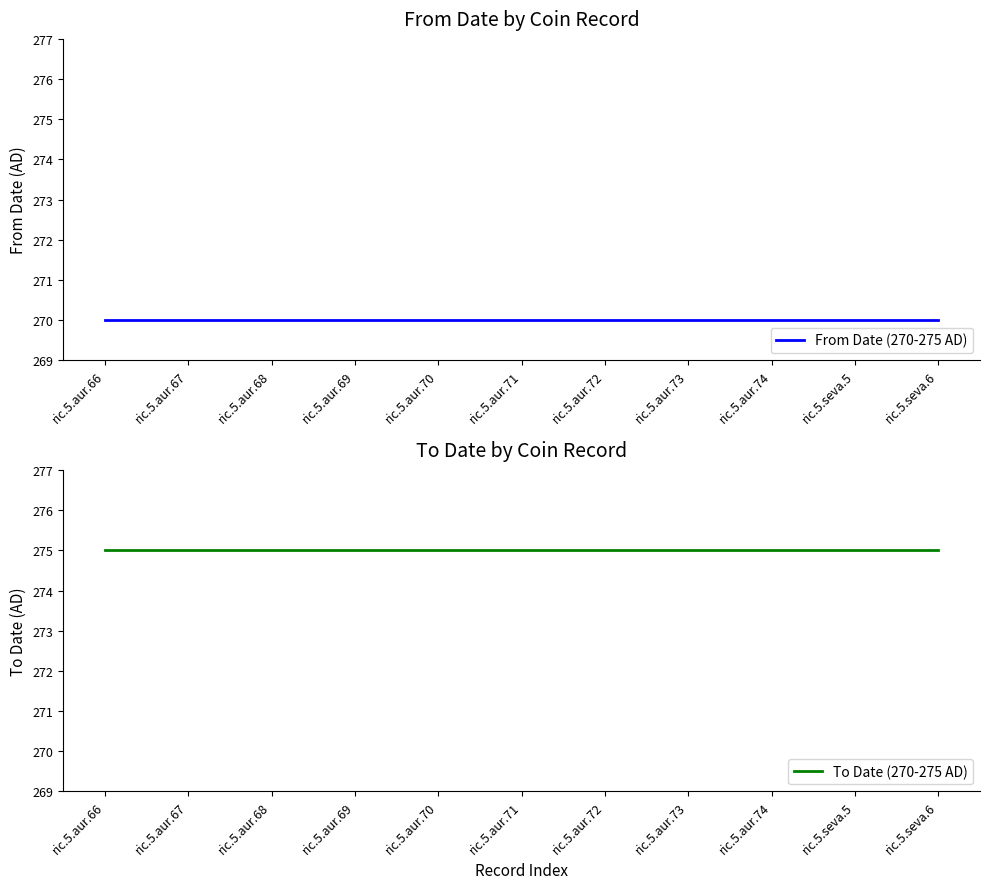

List the series in order of their overall mean, highest first.

To Date (270-275 AD), From Date (270-275 AD)